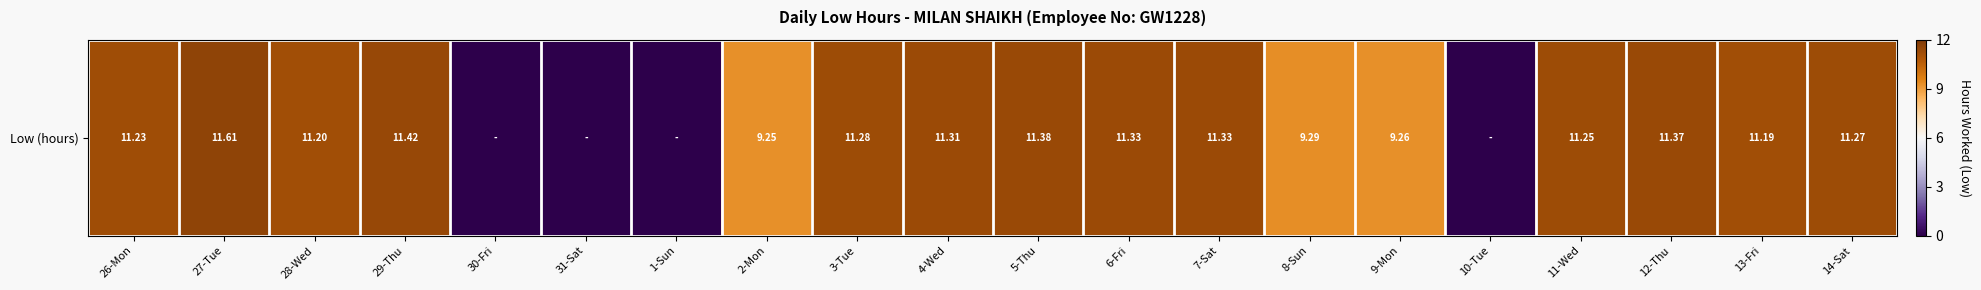

List the labels in order of value, smallest first.

30-Fri, 31-Sat, 1-Sun, 10-Tue, 2-Mon, 9-Mon, 8-Sun, 13-Fri, 28-Wed, 26-Mon, 11-Wed, 14-Sat, 3-Tue, 4-Wed, 6-Fri, 7-Sat, 12-Thu, 5-Thu, 29-Thu, 27-Tue